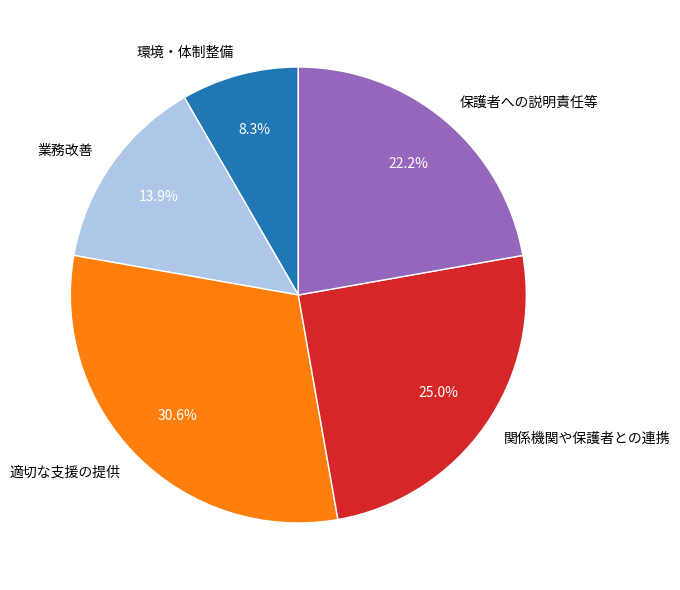

Approximately how many times larger is the value at 関係機関や保護者との連携 compared to 適切な支援の提供?

0.8